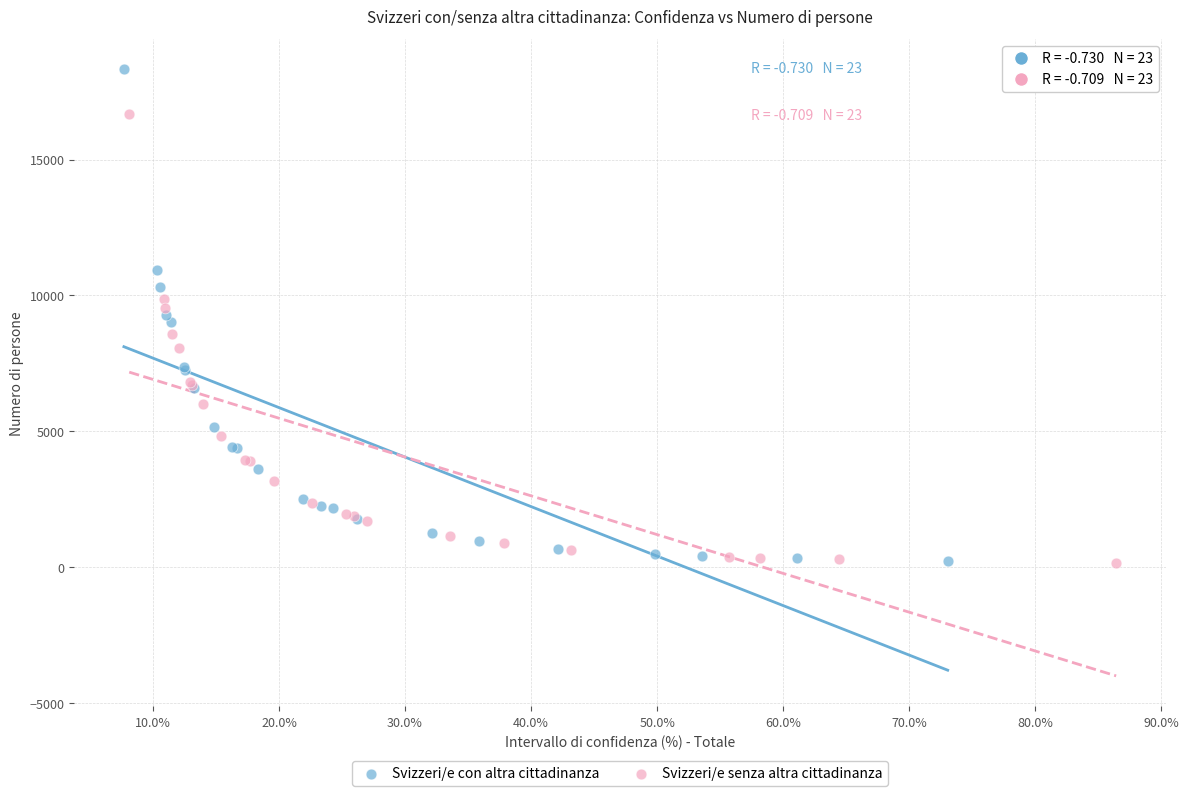

What are all the series names shown in the legend?

Svizzeri/e con altra cittadinanza, Svizzeri/e senza altra cittadinanza